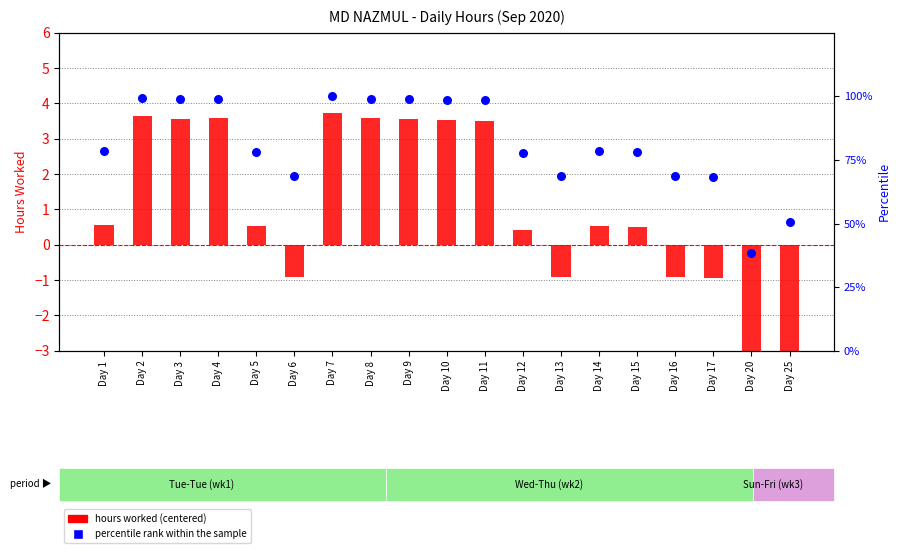

Which series has the widest spread of Y values?

percentile rank within the sample